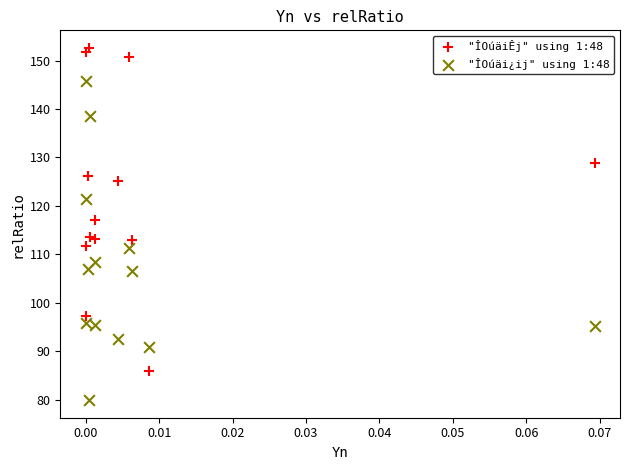

Which series contains the lowest Y value?

"ÎOúäi¿ij" using 1:48